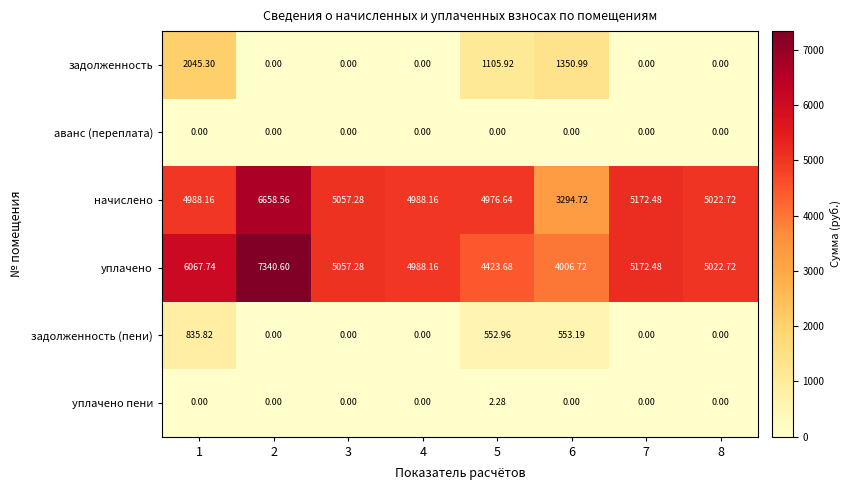

Which series changed the most between 1 and 7?

задолженность